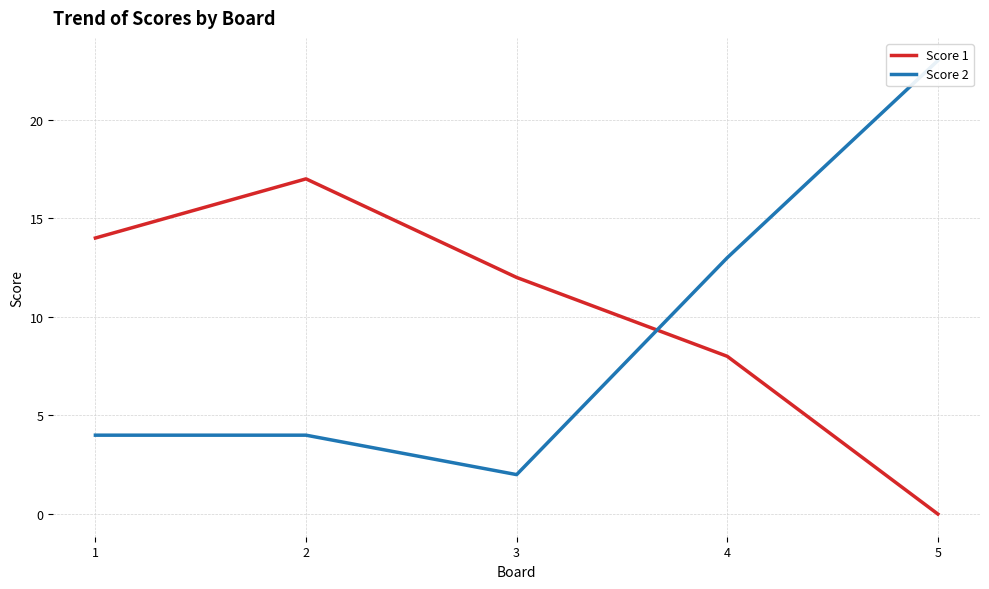

What is the value of the Score 2 point at the 2nd from the left?

4